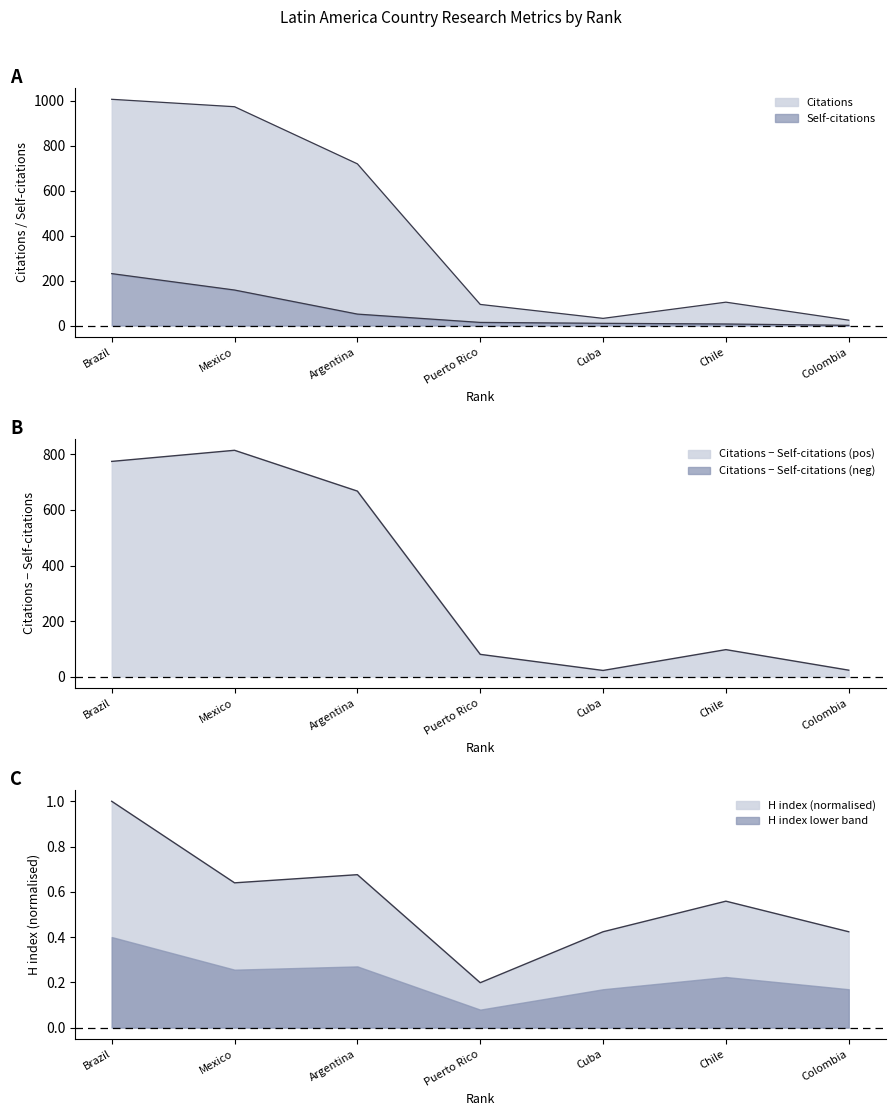

How many interior local peaks does the H index series have?

2